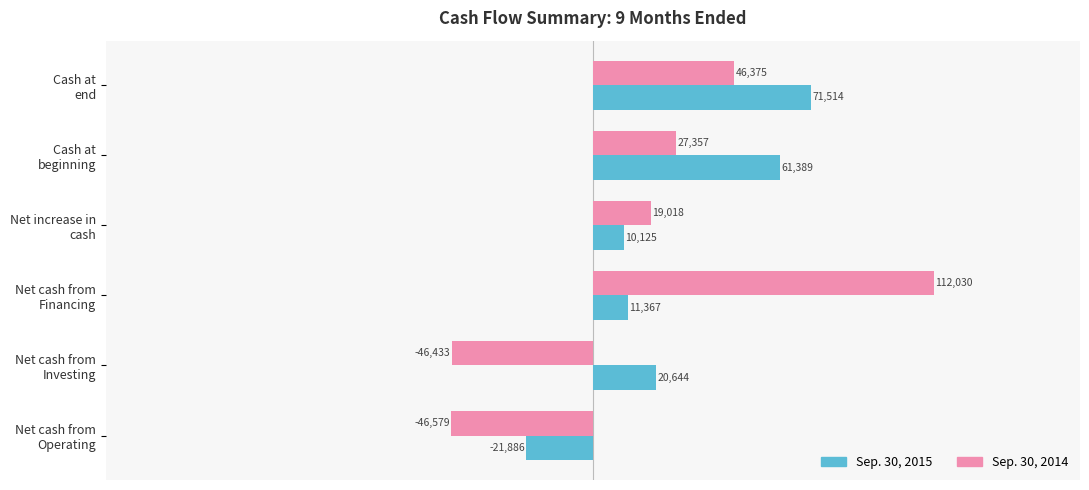

How many values in the Sep. 30, 2015 series are below 20644?

3